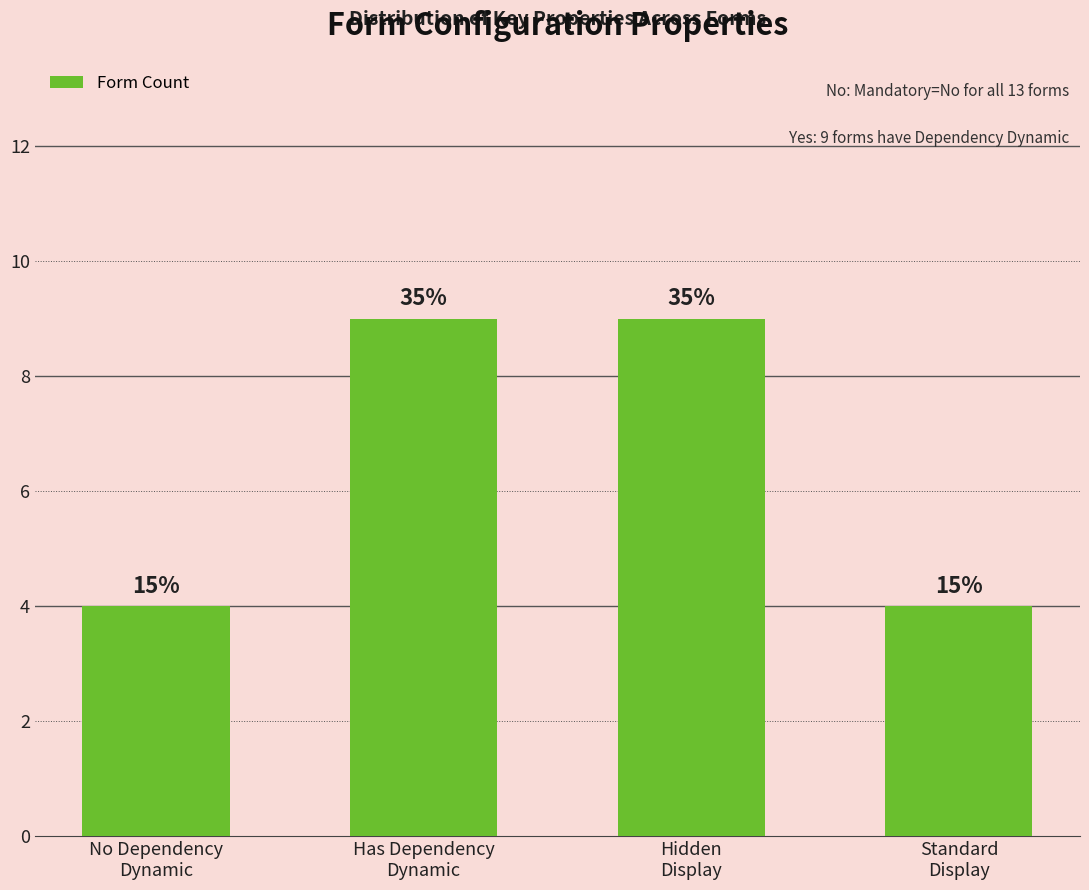

How many values are between 4 and 9?

4